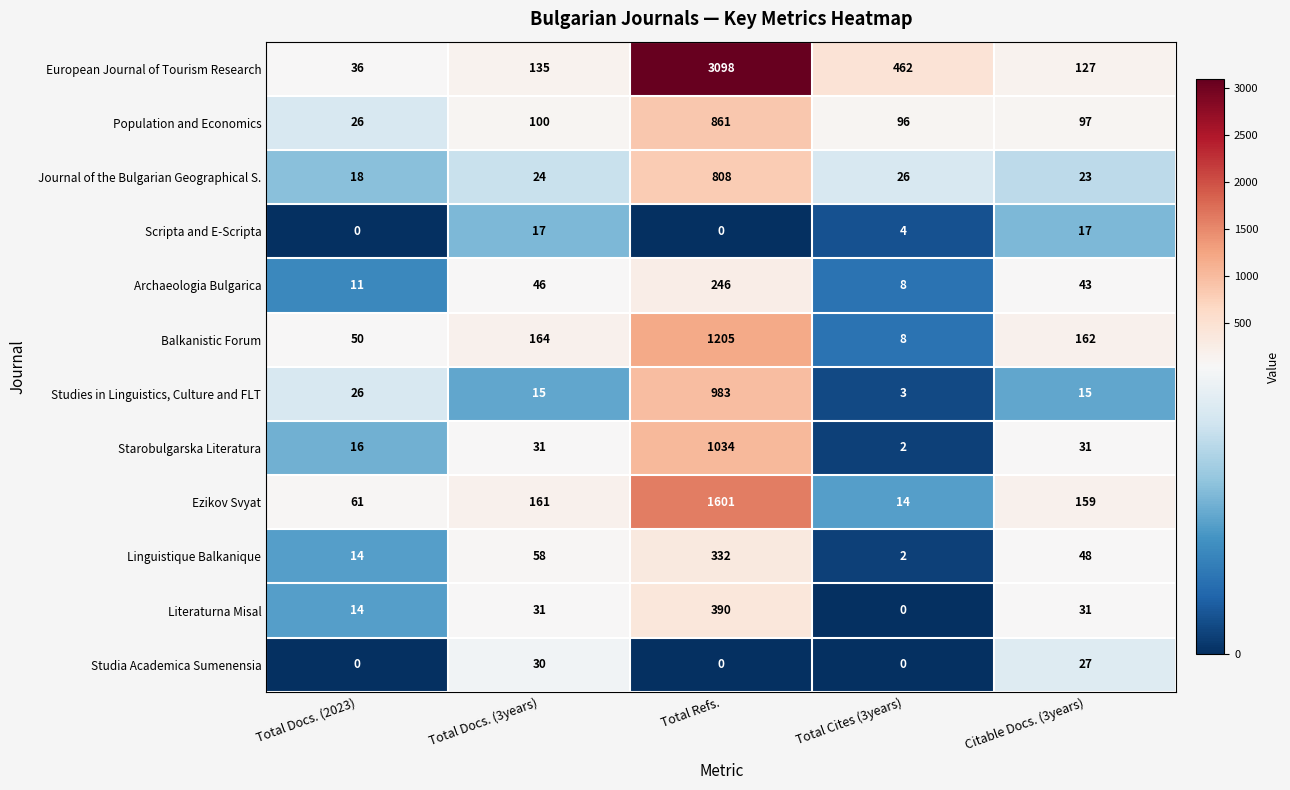

What value does the Starobulgarska Literatura series have at Citable Docs. (3years), to the nearest 10?

30